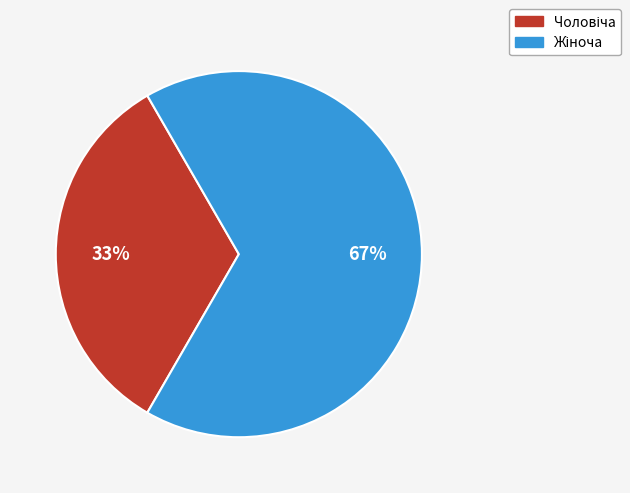

To the nearest percent, what is the average slice percentage?

50%